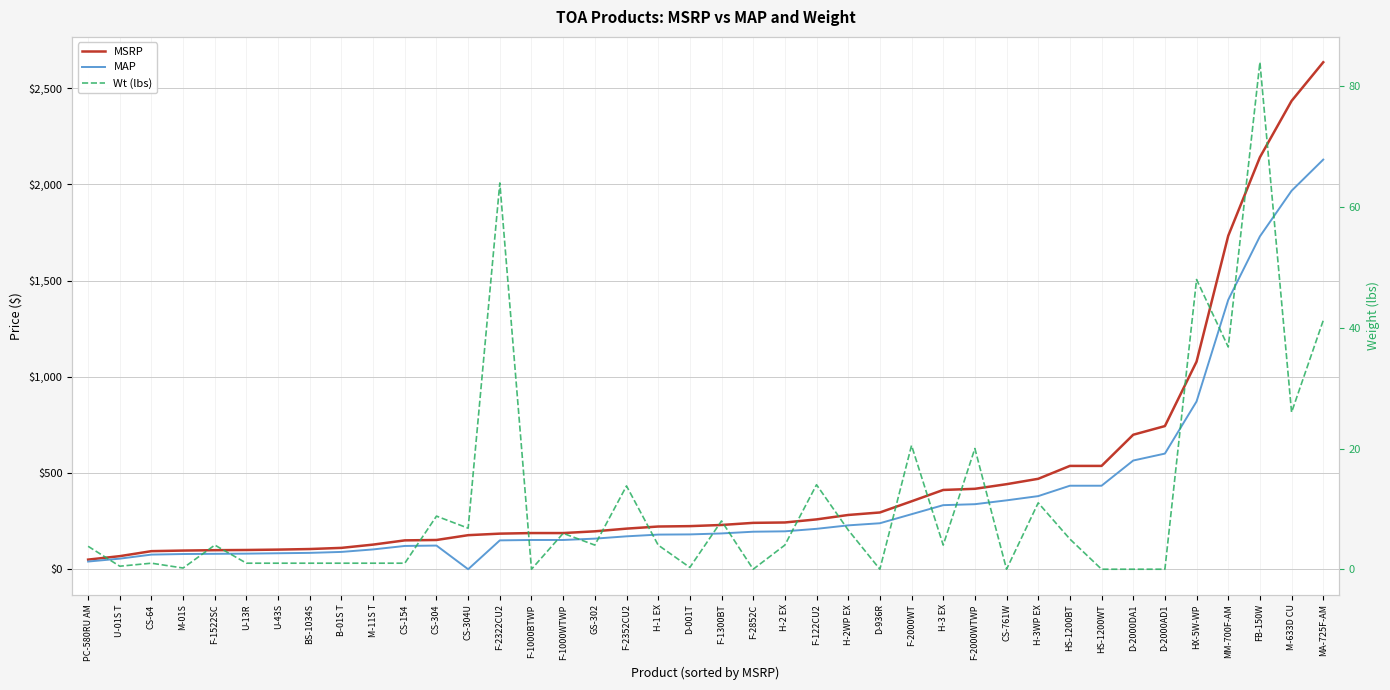

What is the spread (max minus min) of values at D-001T?

223.7